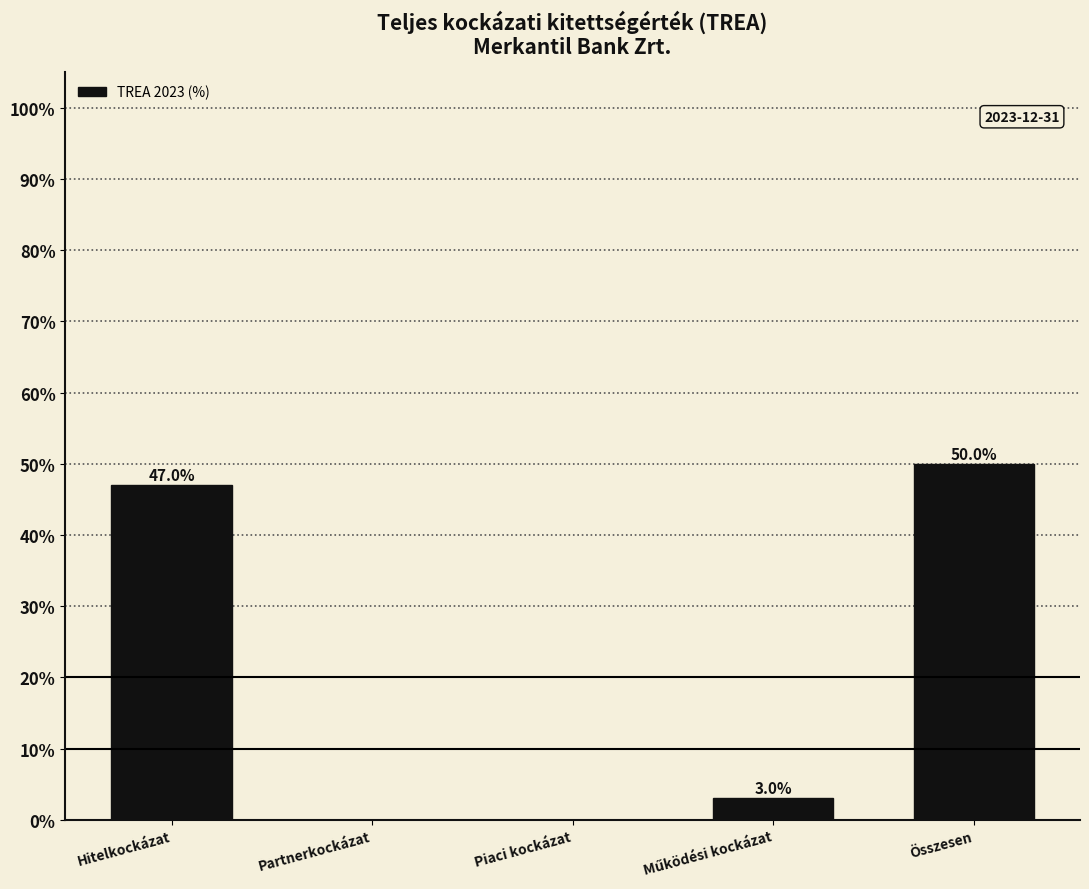

Is it true that the value at Összesen is 50.0?

True